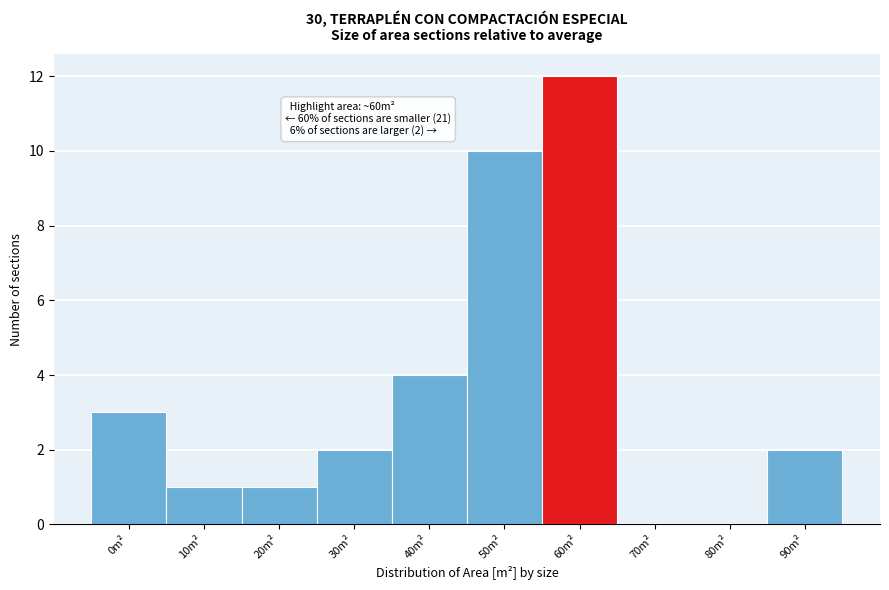

Reading left to right, what are all the values shown in this chart?

0m²=3	10m²=1	20m²=1	30m²=2	40m²=4	50m²=10	60m²=12	70m²=0	80m²=0	90m²=2